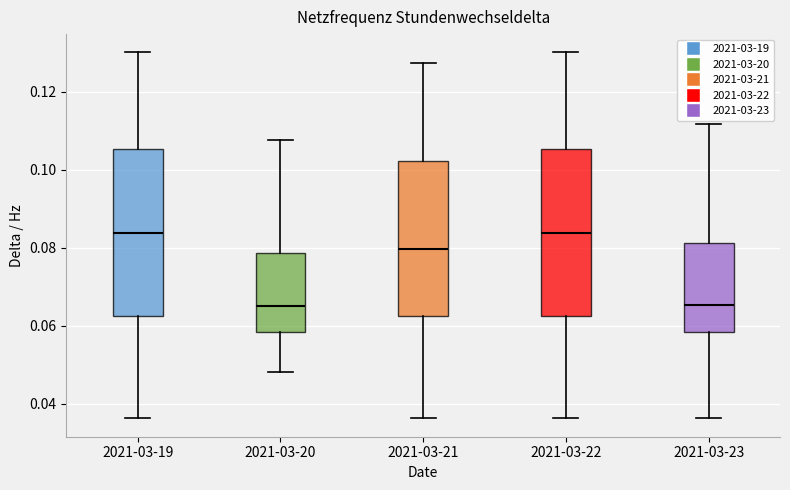

Reading left to right, read every box against the y-axis: the position of its median line, the range the box covers, and the ends of its whiskers. The values are not printed on the chart, so give them approximately, as read against the axis.

2021-03-19: median 0.084, box 0.062 to 0.106, whiskers 0.036 to 0.130
2021-03-20: median 0.066, box 0.058 to 0.078, whiskers 0.048 to 0.108
2021-03-21: median 0.080, box 0.062 to 0.102, whiskers 0.036 to 0.128
2021-03-22: median 0.084, box 0.062 to 0.106, whiskers 0.036 to 0.130
2021-03-23: median 0.066, box 0.058 to 0.082, whiskers 0.036 to 0.112